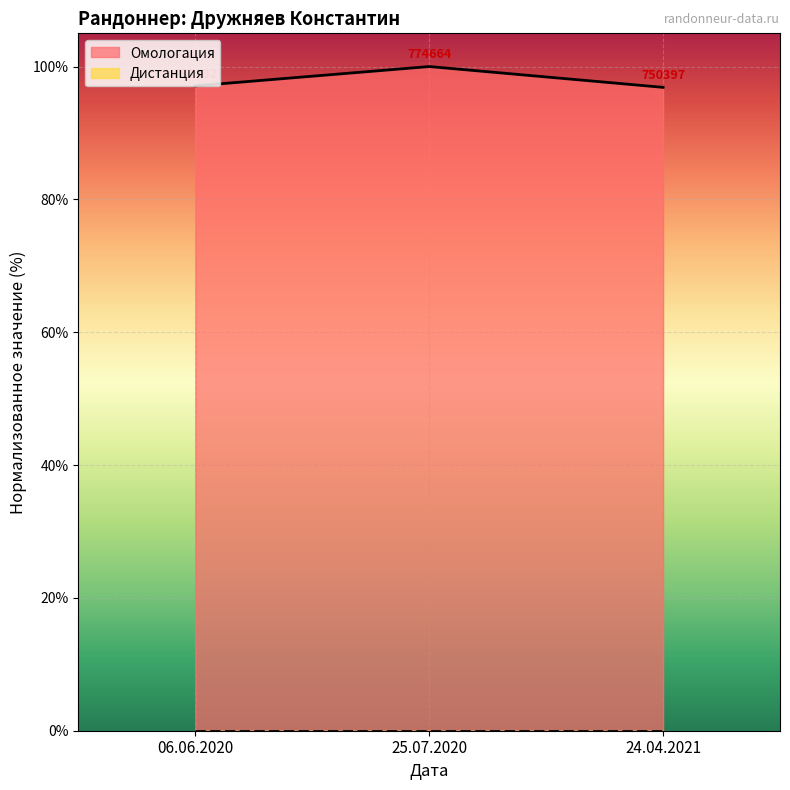

Which has a higher value, 25.07.2020 or 06.06.2020?

25.07.2020